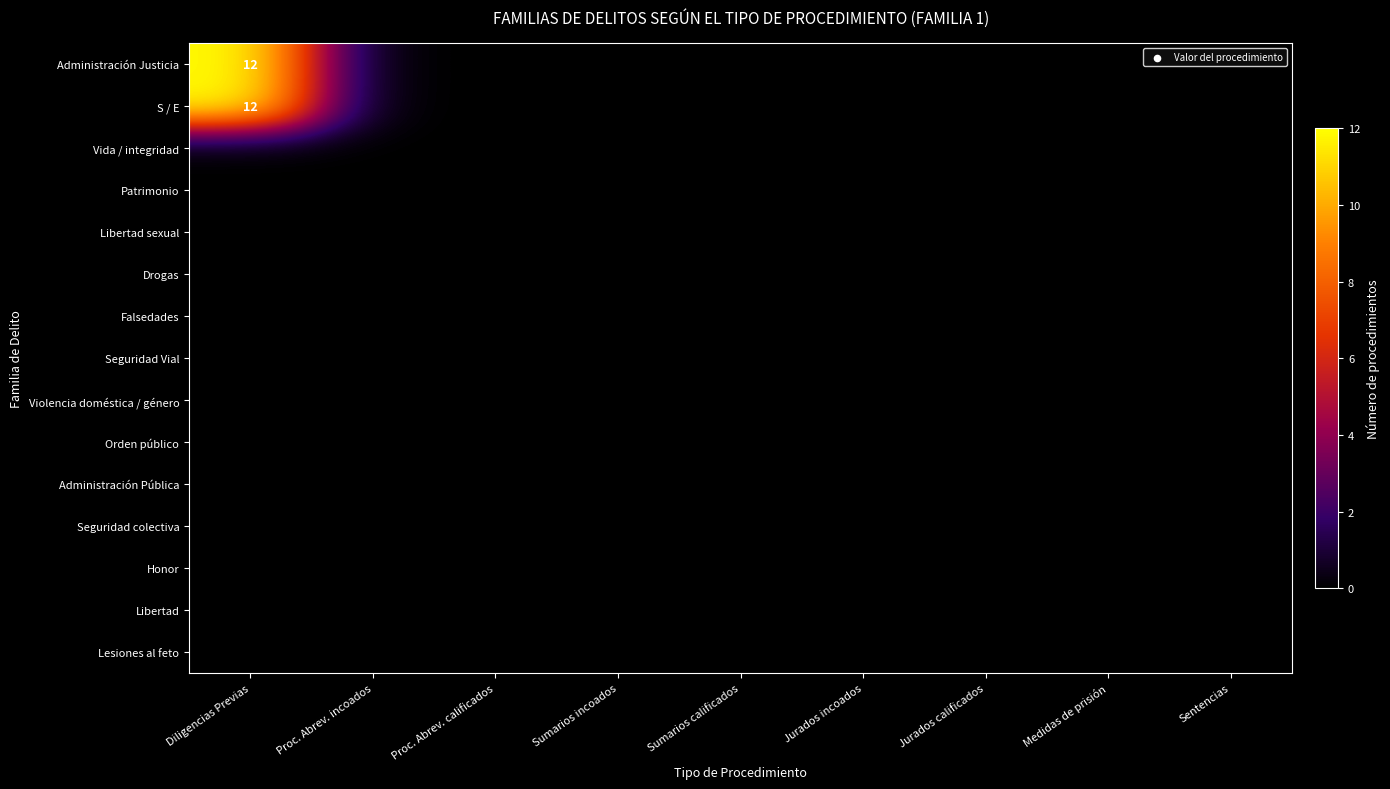

At which category is the sum across all series the highest?

Diligencias Previas